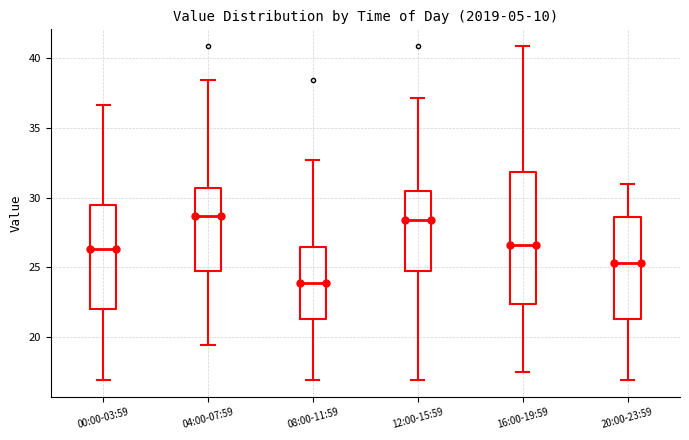

Which box is the tallest, from its lower edge to its upper edge?

16:00-19:59